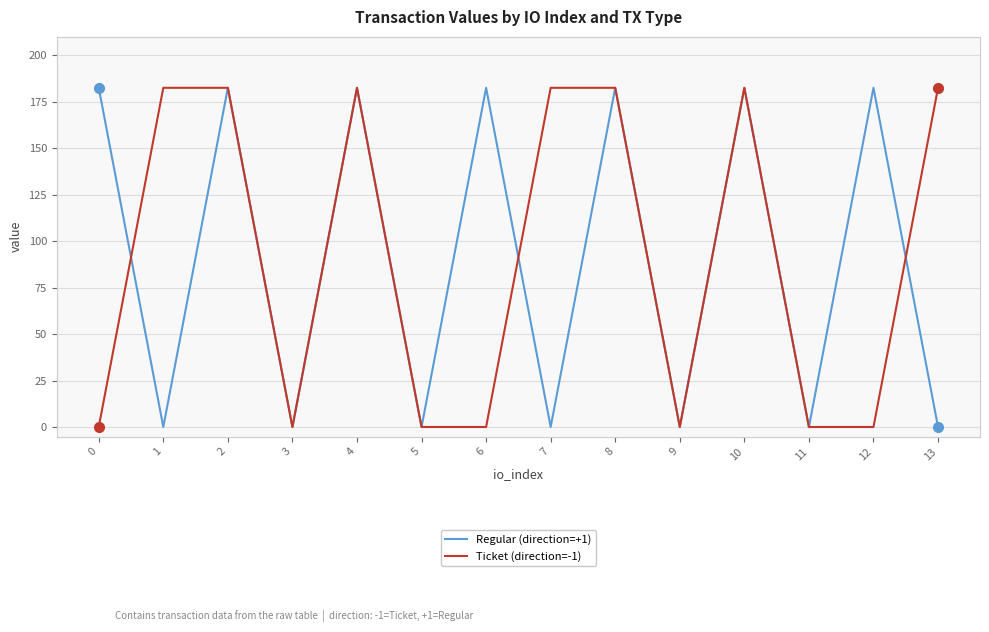

True or false: Regular (direction=+1) has a value of 0.1 at 13.

True